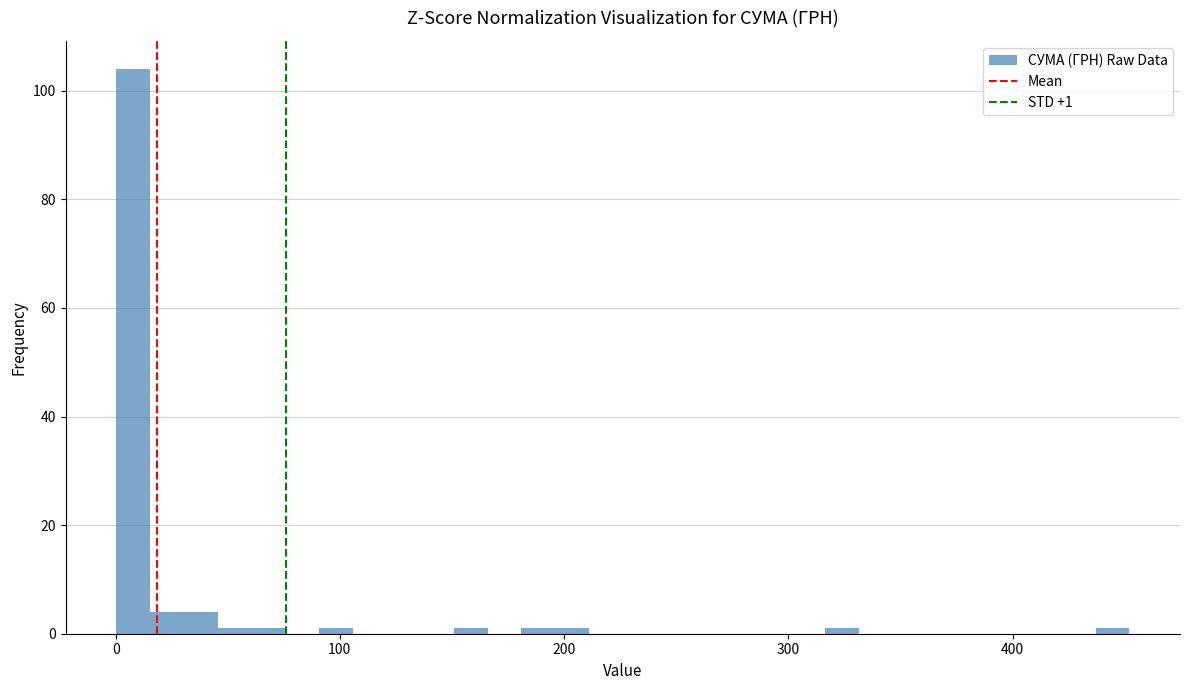

Read against the x-axis, roughly where is the centre of the tallest bar?

10